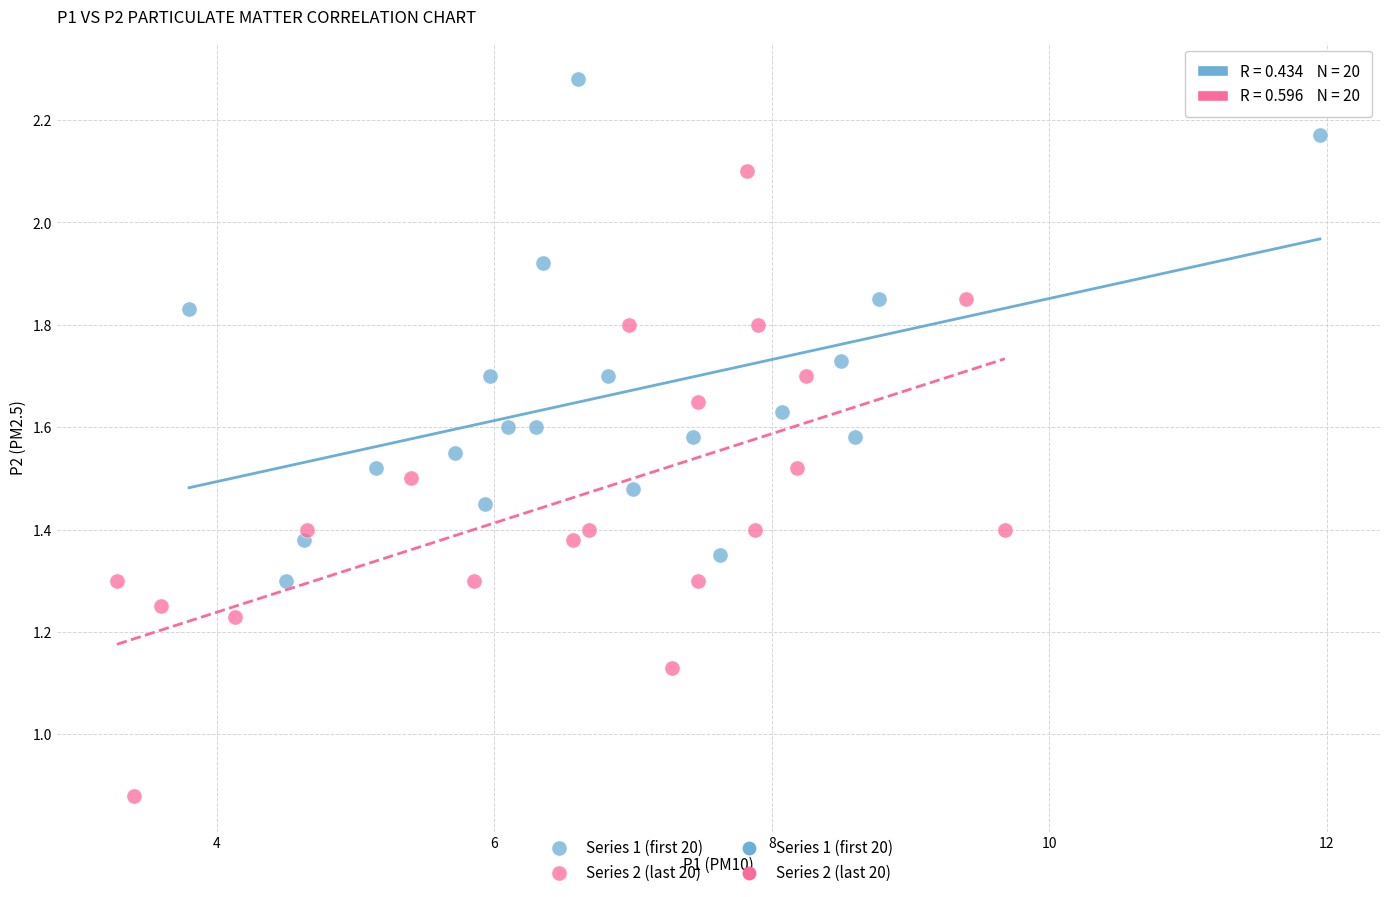

Which series reaches the minimum Y coordinate?

Series 2 (last 20)